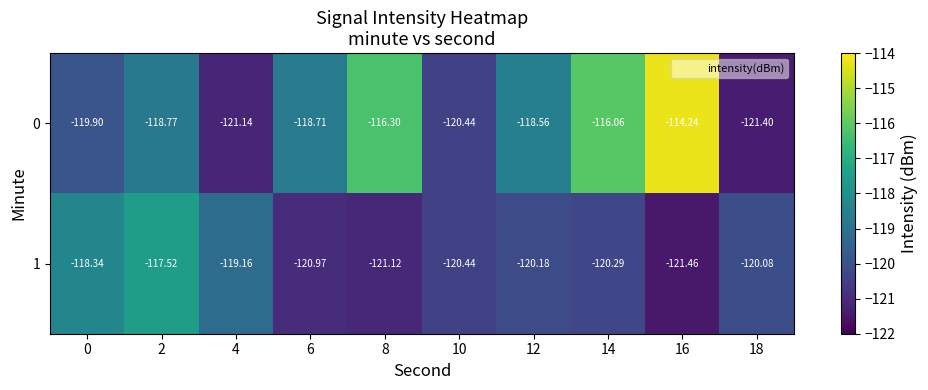

What is the smallest value displayed?

-121.5